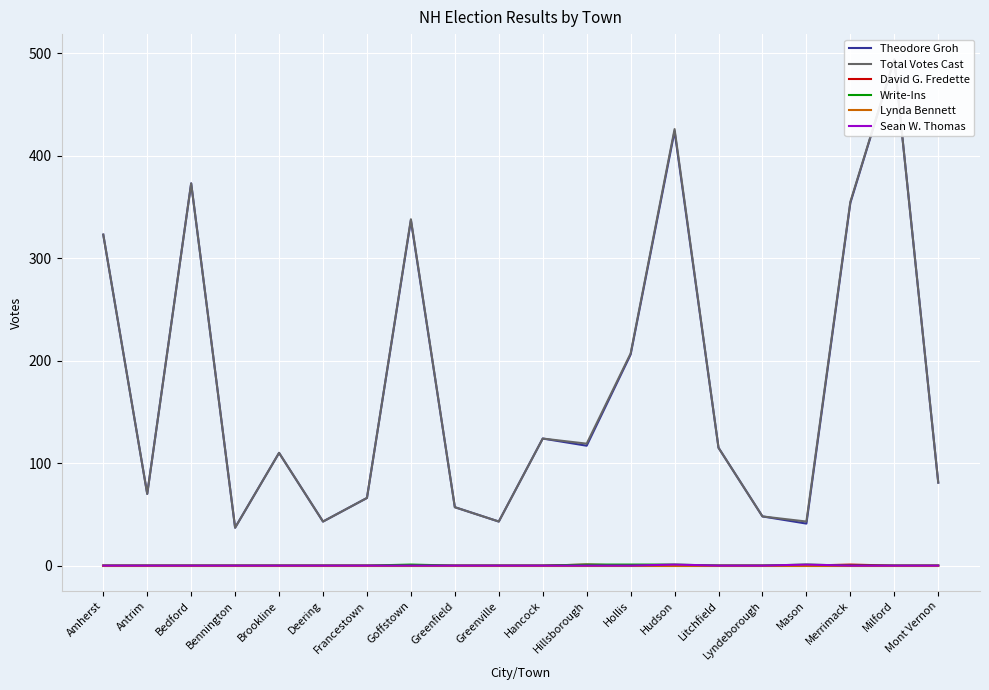

The value of Sean W. Thomas at Mason is 0. True or false?

False